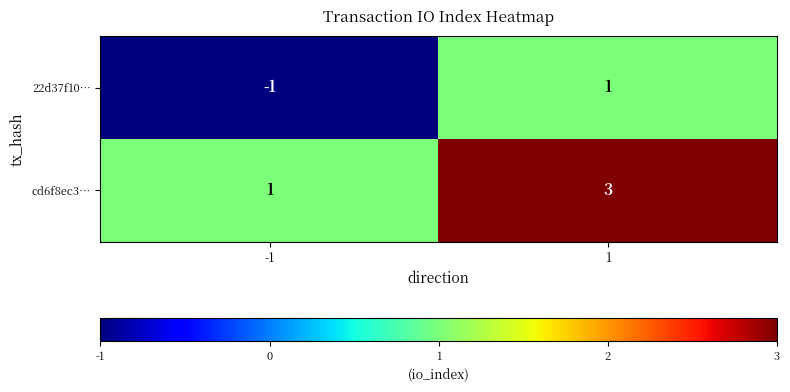

How many data points does each series have?

2